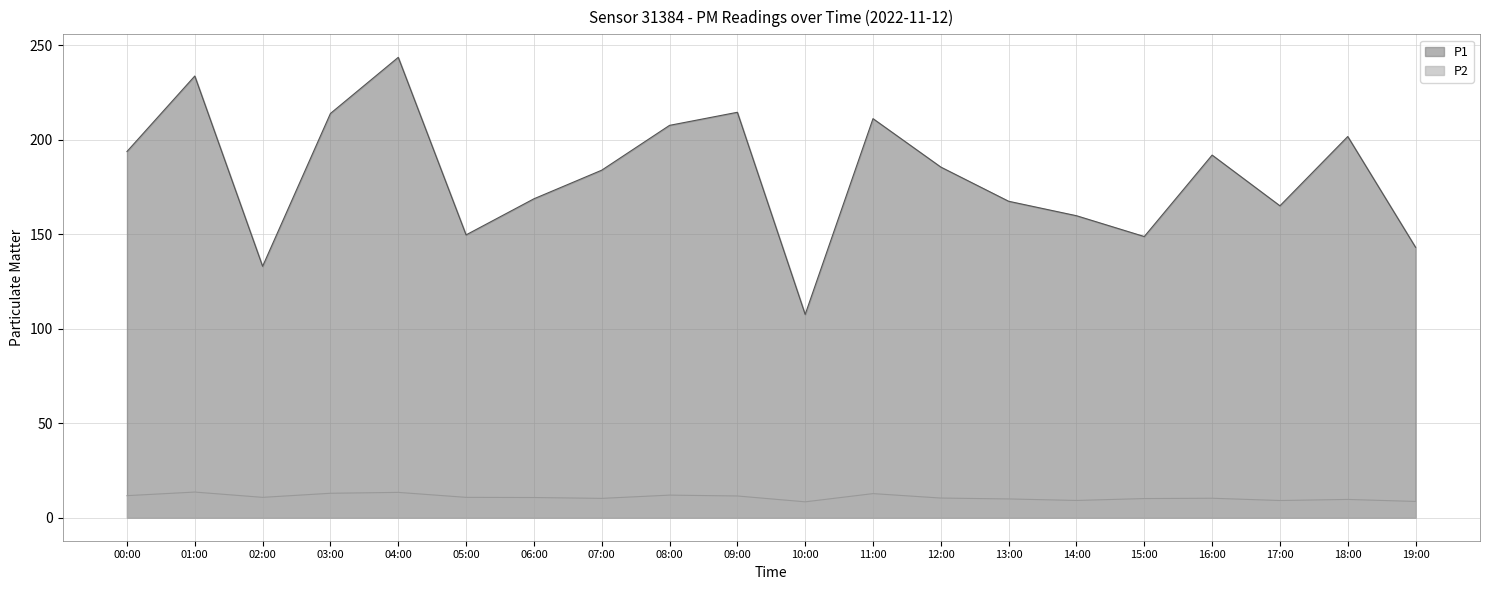

Which series has the largest range (max minus min)?

P1